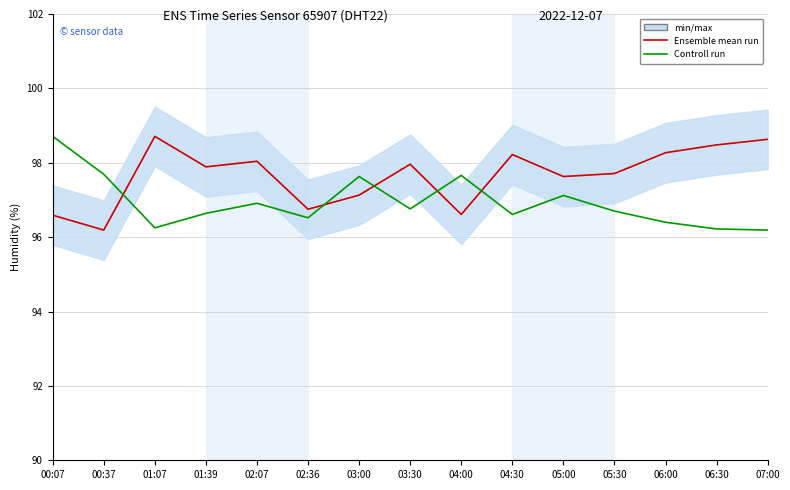

Where is Ensemble mean run nearest to the value 97?

03:00